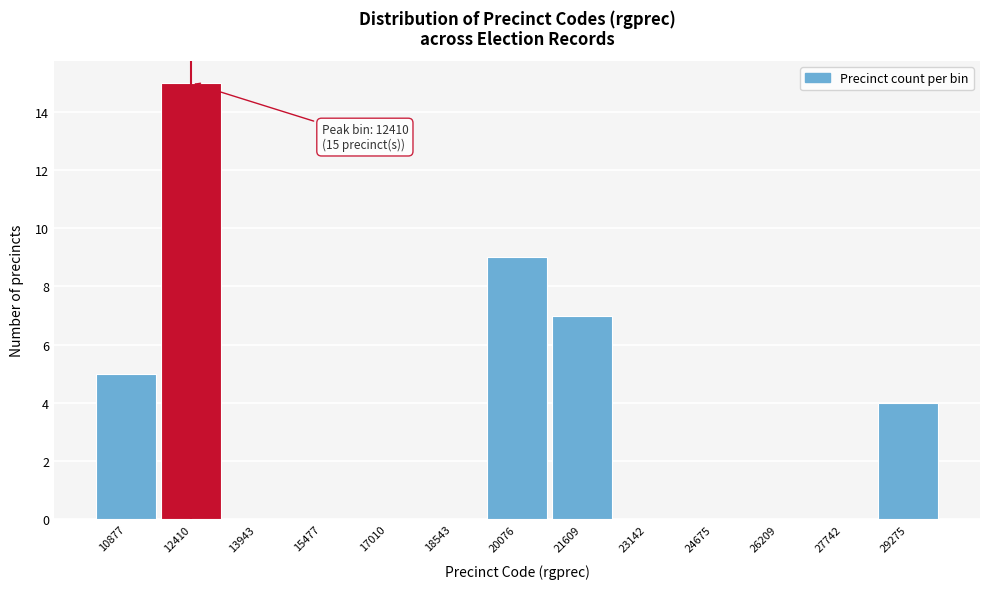

Which range on the x-axis has the tallest bar?

11600 to 13200